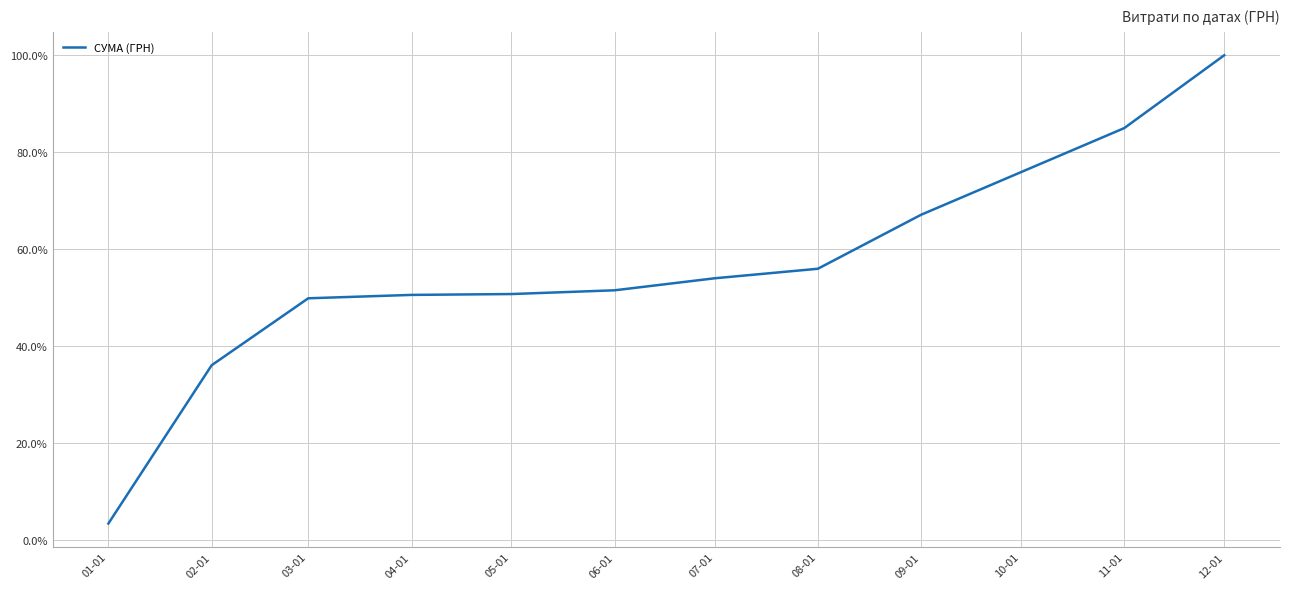

What is the sum of the values at 05-01 and 03-01?

100.5